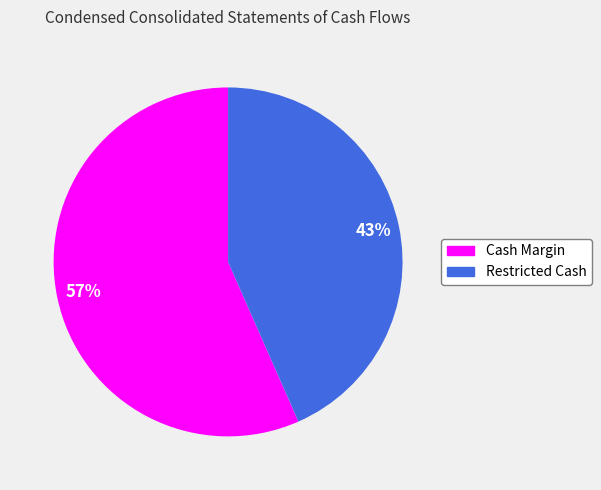

Which slice is the smallest?

Restricted Cash